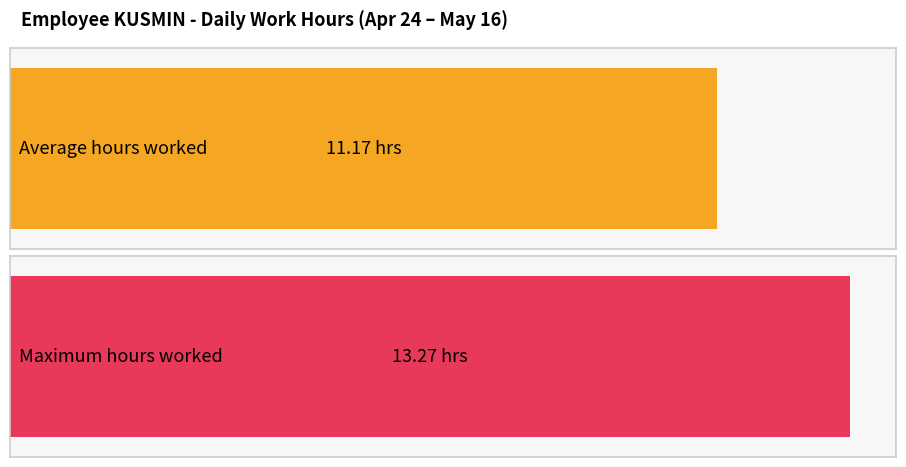

What is the greatest value displayed?

13.3